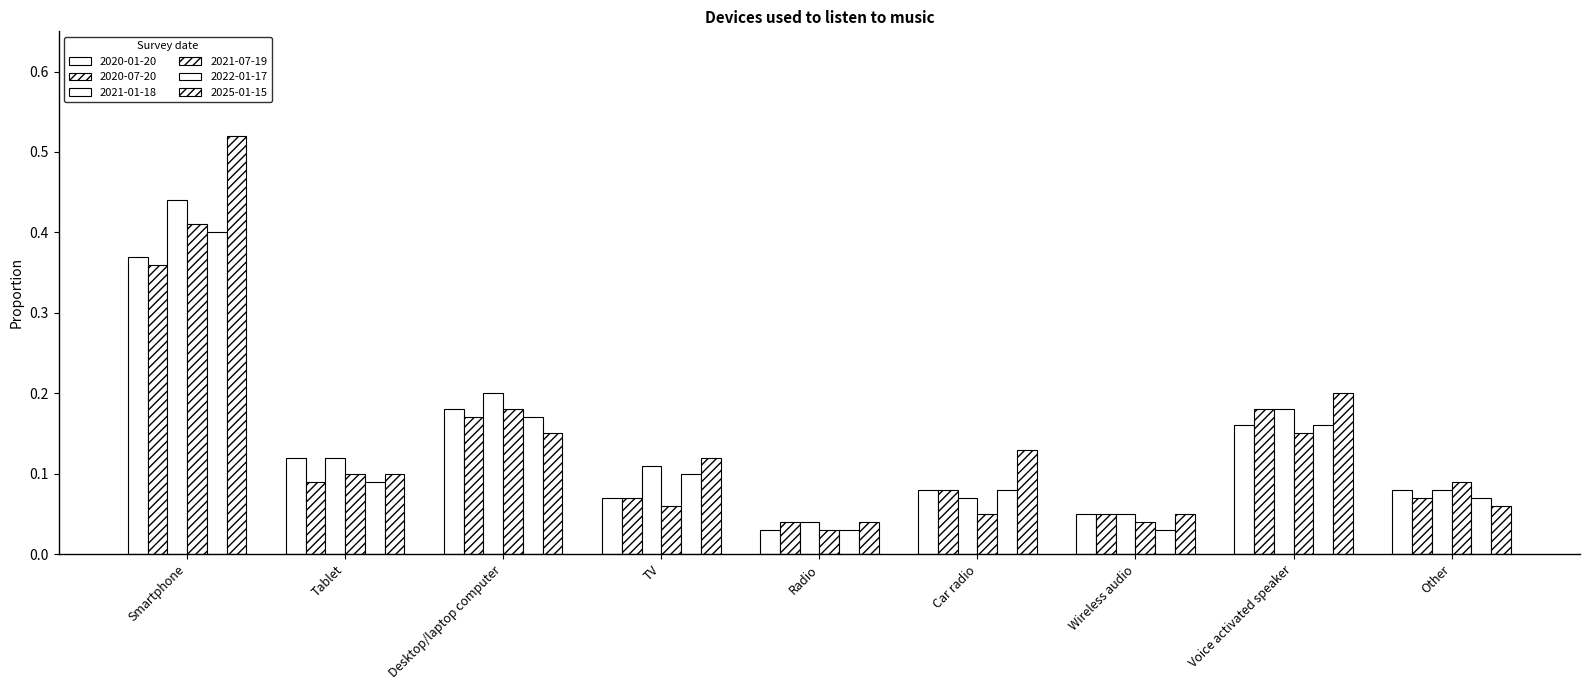

How many bars are there in total?

54